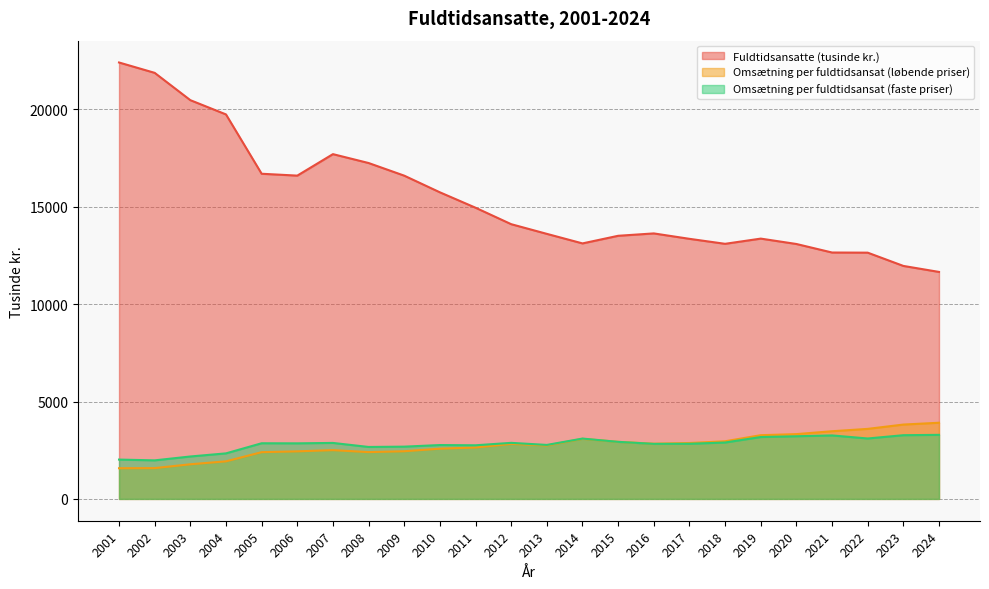

At which label is Omsaetning_loebende closest to 2742?

2013